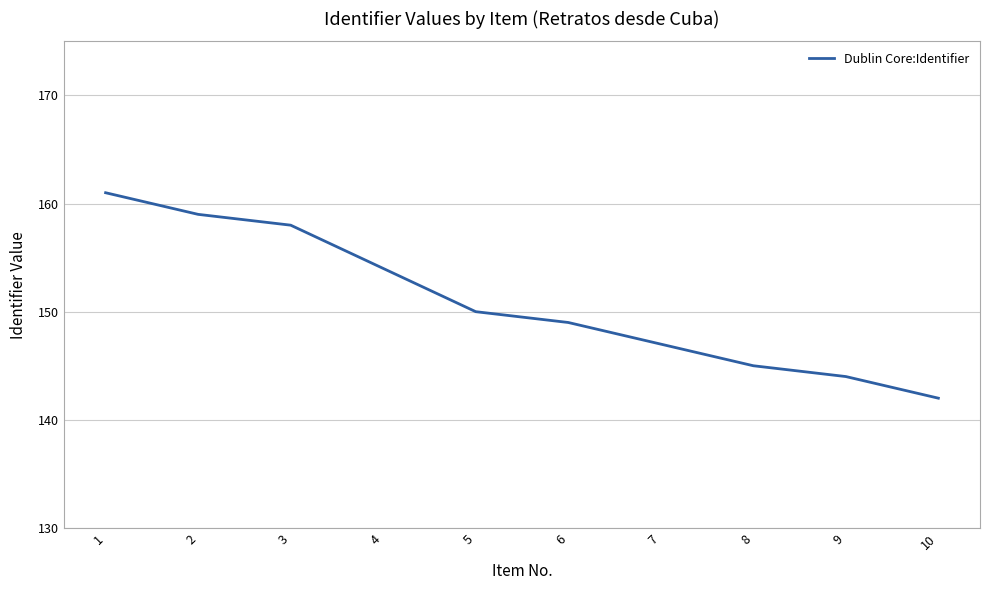

Reading left to right, extract all data points from this chart.

1=161	2=159	3=158	4=154	5=150	6=149	7=147	8=145	9=144	10=142